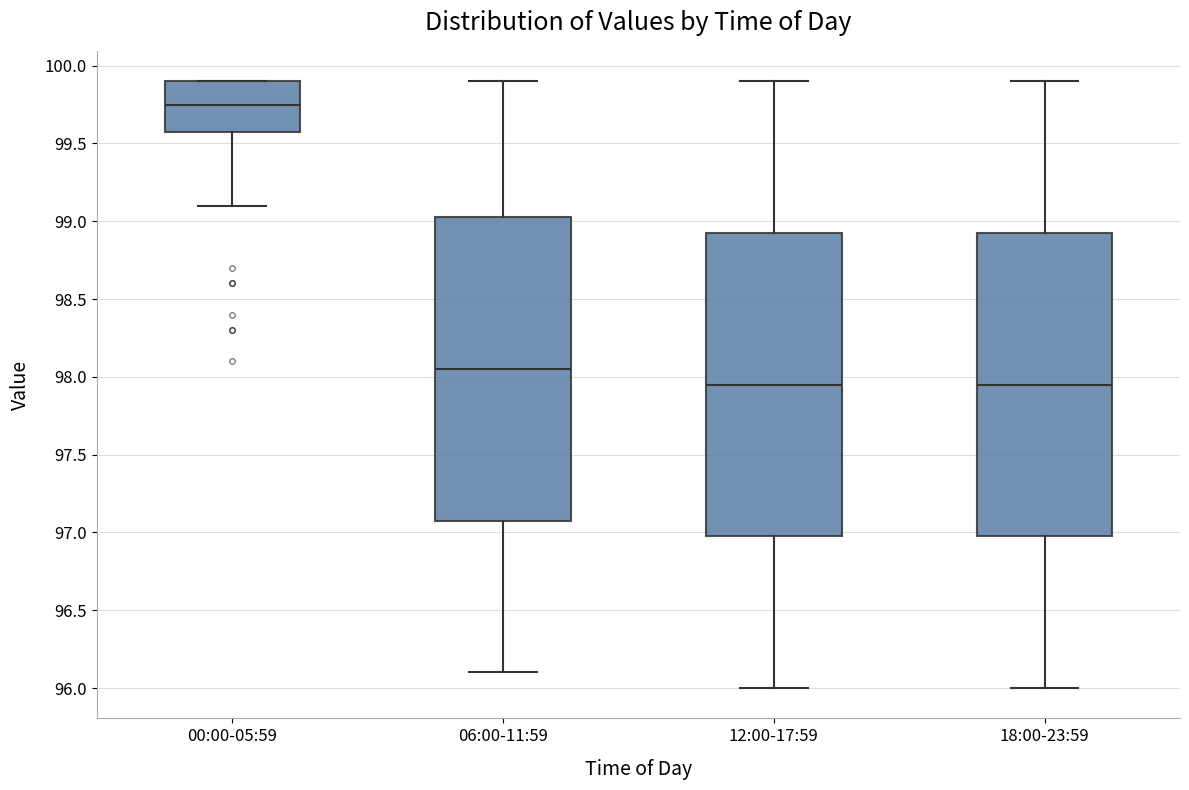

Which box's median line is the highest?

00:00-05:59